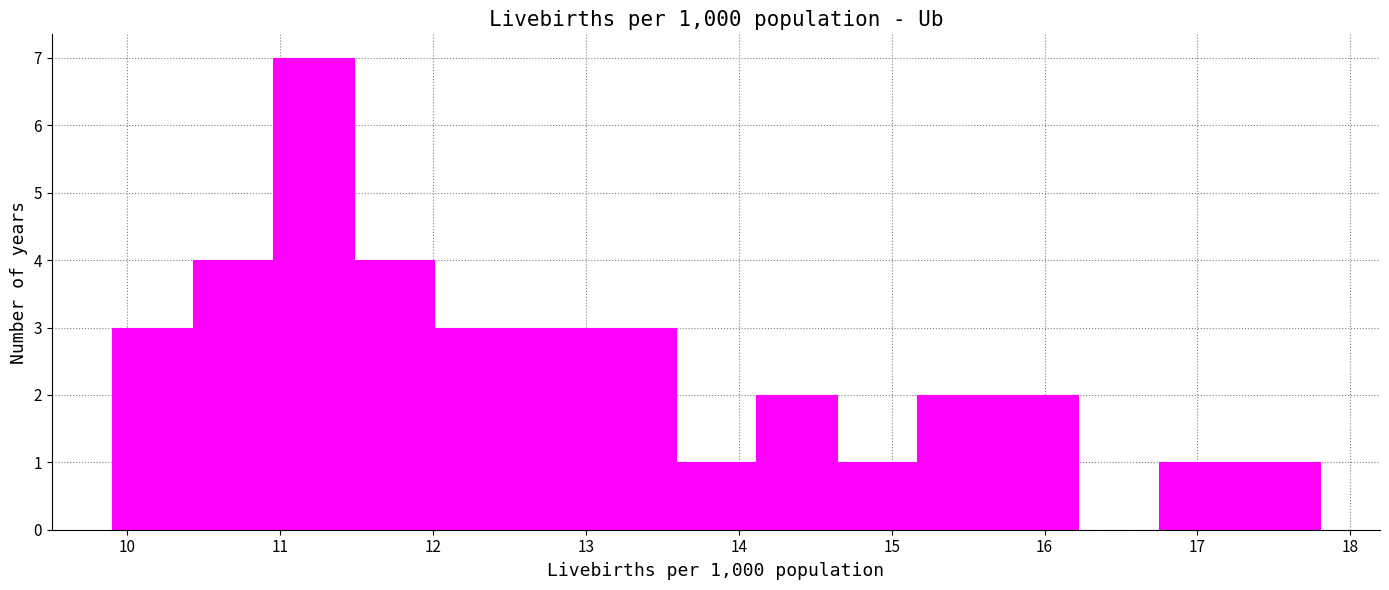

Which range on the x-axis has the tallest bar?

11.0 to 11.5